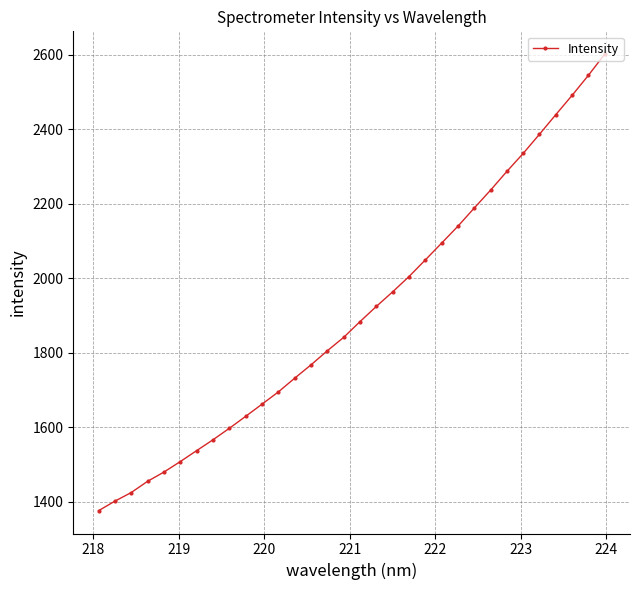

What is the smallest value displayed?

1376.4